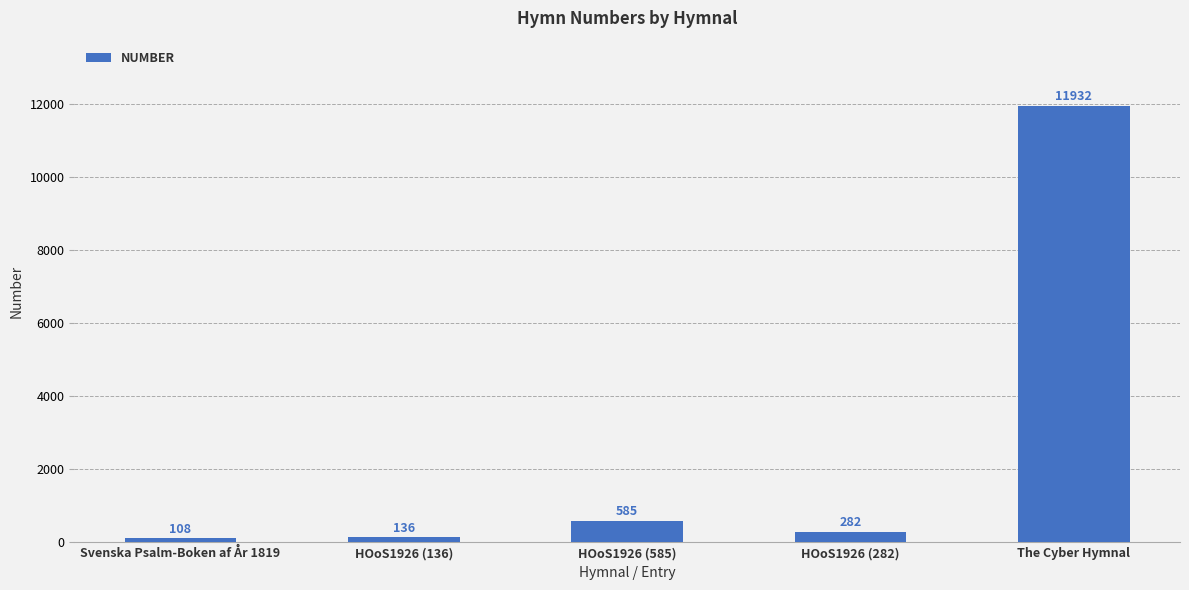

What is the change in value from HOoS1926 (585) to The Cyber Hymnal?

+11347